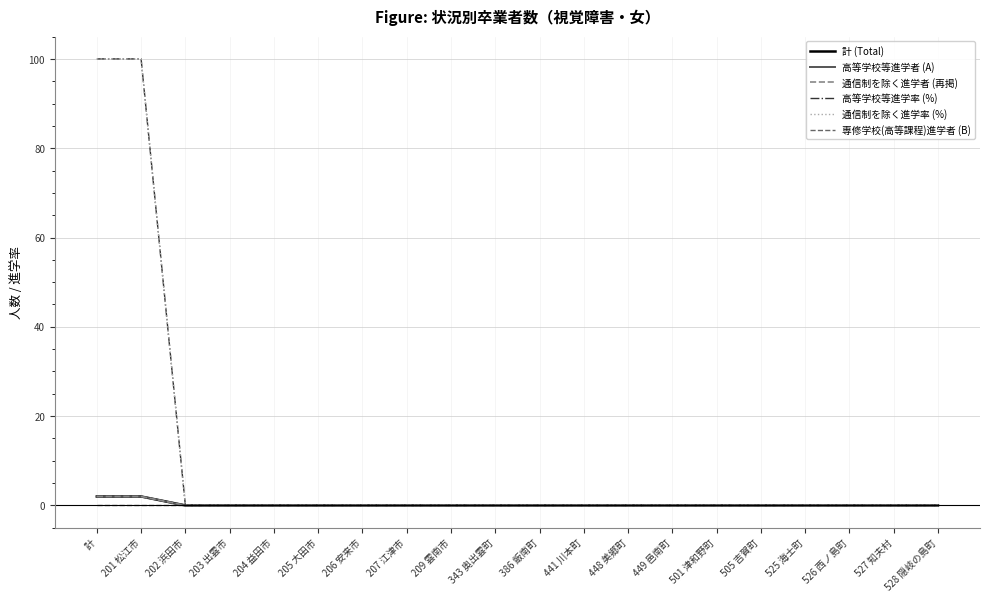

Where is 専修学校(高等課程)進学者 (B) nearest to the value 0?

計